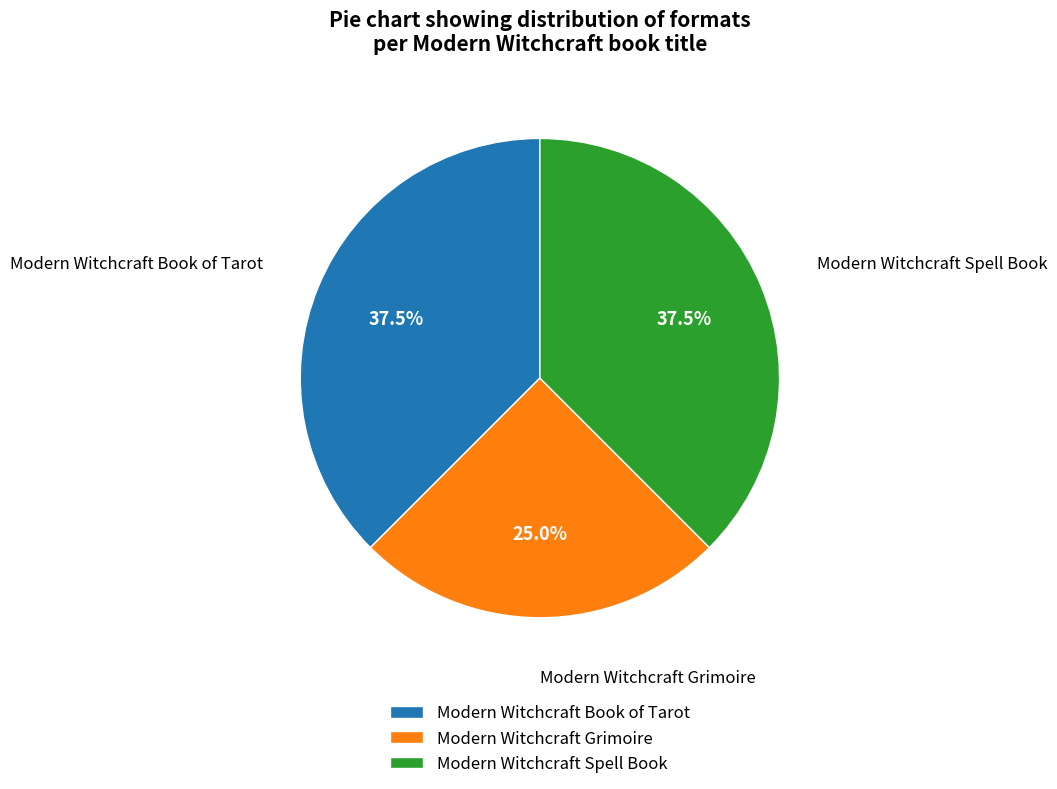

Does Modern Witchcraft Book of Tarot represent more than half of the total?

No